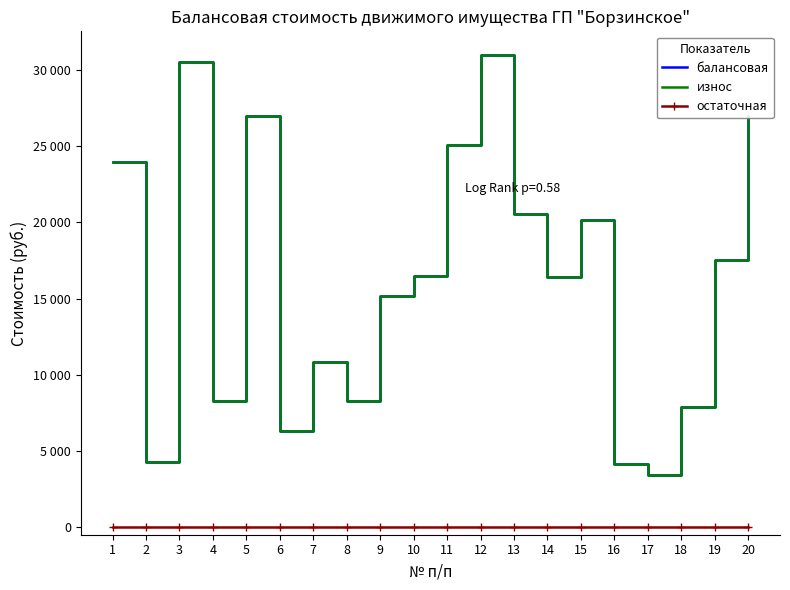

How many data points does each series have?

20